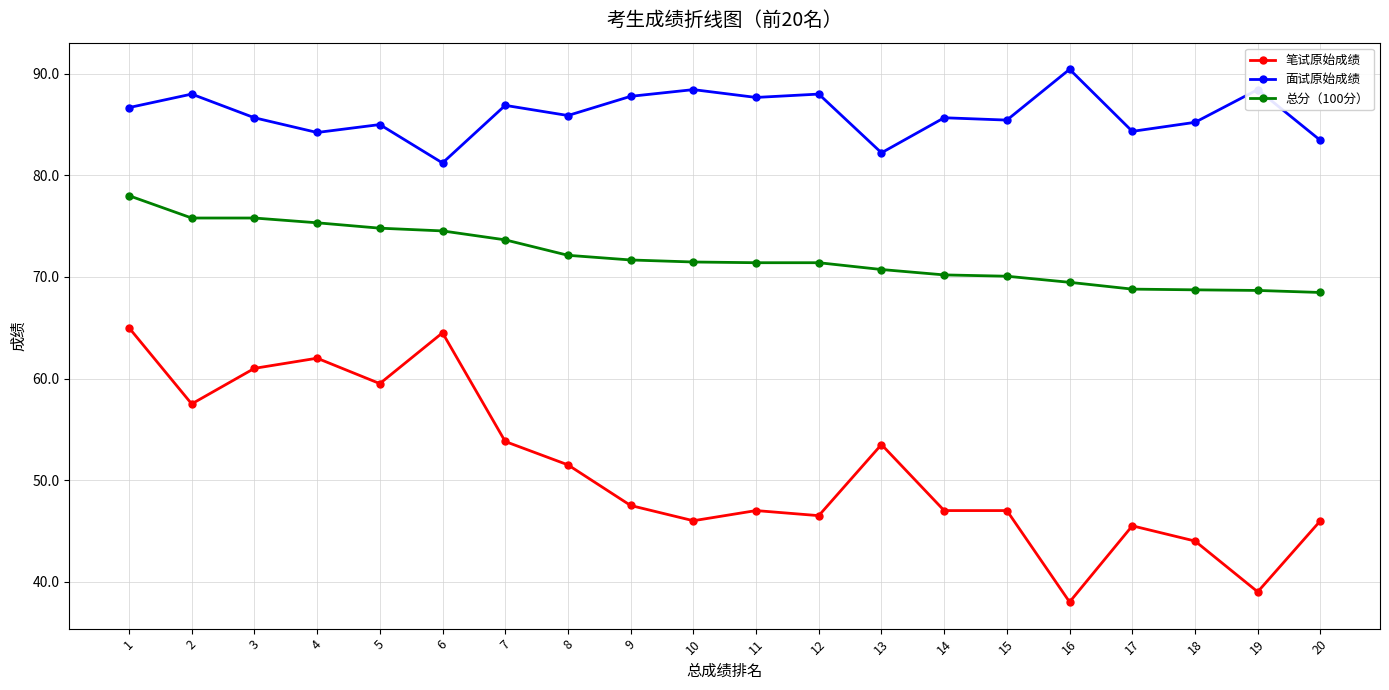

What is the approximate value of 面试原始成绩 at 5?

85.0